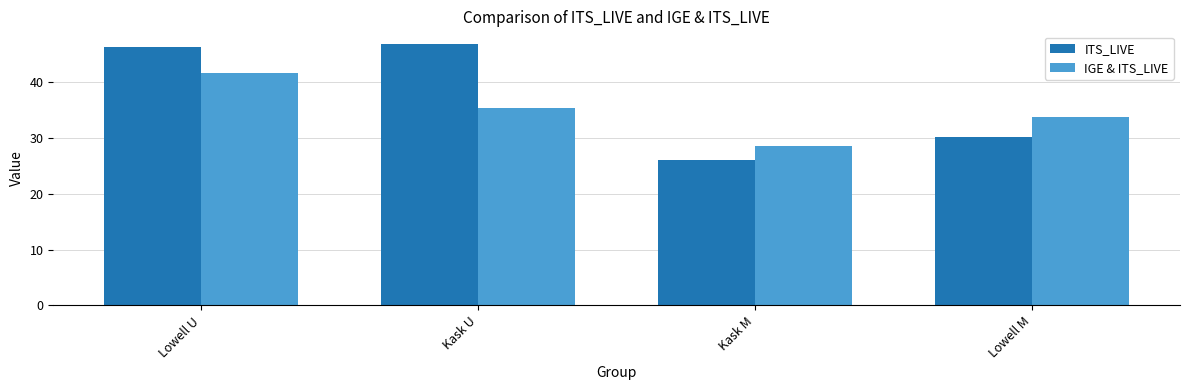

How many series are shown in this chart?

2